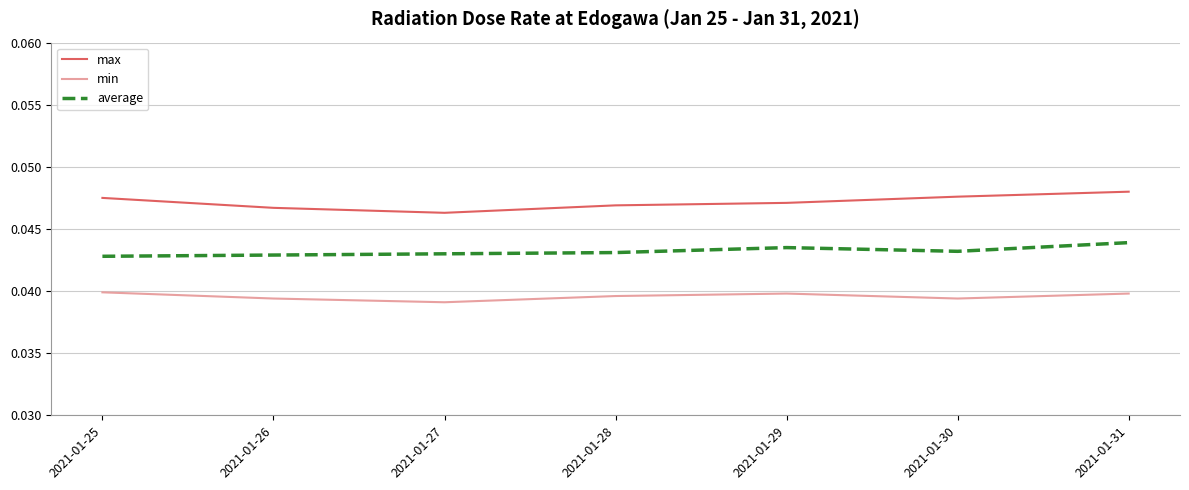

At 2021-01-28, list the series in order from smallest to largest.

min, average, max